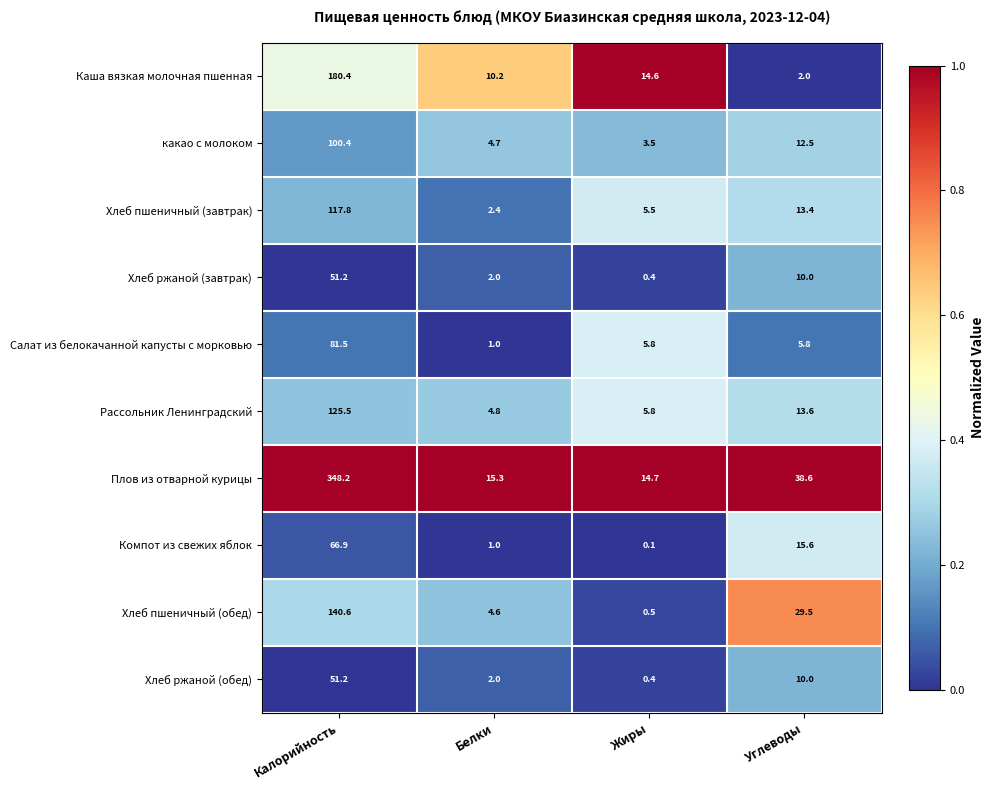

What is the difference between the maximum and minimum values in the Хлеб пшеничный (завтрак) series?

115.4